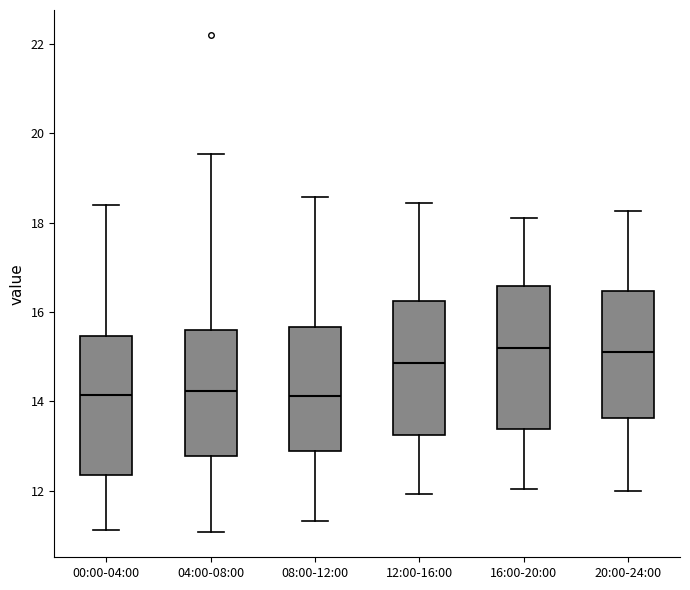

Reading left to right, transcribe this box plot: for each box, give where its median line is, the range the box spans, and where its two whiskers end, as read against the y-axis. The values are not printed on the chart, so give them approximately, as read against the axis.

00:00-04:00: median 14.2, box 12.4 to 15.4, whiskers 11.2 to 18.4
04:00-08:00: median 14.2, box 12.8 to 15.6, whiskers 11.0 to 19.6
08:00-12:00: median 14.2, box 12.8 to 15.6, whiskers 11.4 to 18.6
12:00-16:00: median 14.8, box 13.2 to 16.2, whiskers 12.0 to 18.4
16:00-20:00: median 15.2, box 13.4 to 16.6, whiskers 12.0 to 18.2
20:00-24:00: median 15.2, box 13.6 to 16.4, whiskers 12.0 to 18.2